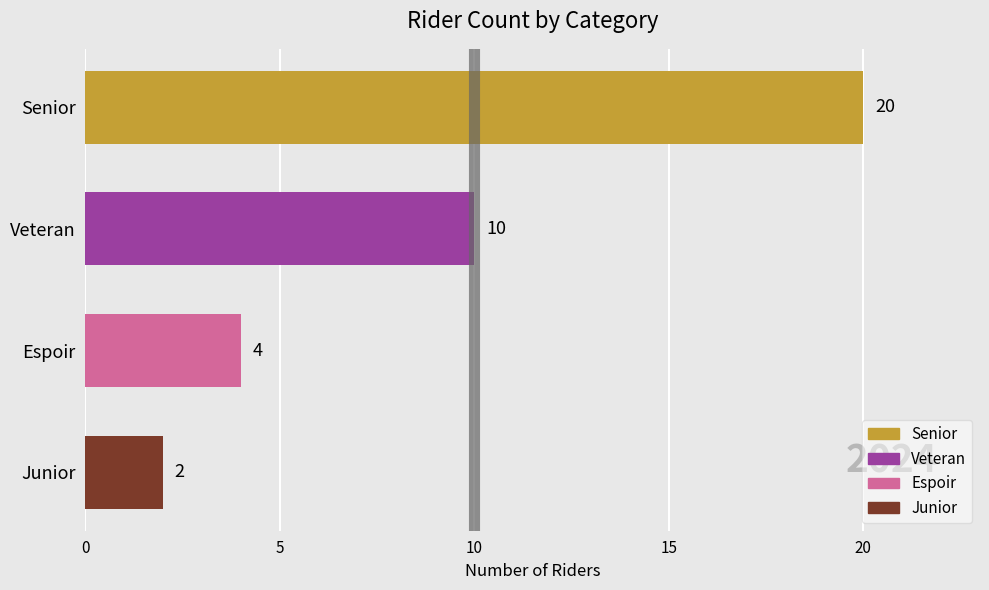

Reading bottom to top, transcribe all the data shown in this chart.

2	4	10	20